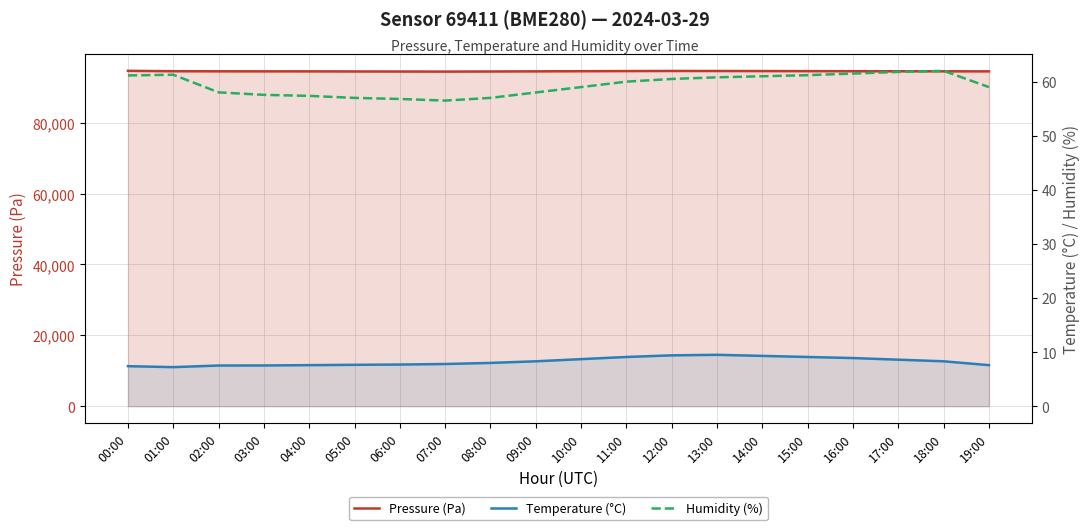

Count the number of data series in this chart.

3